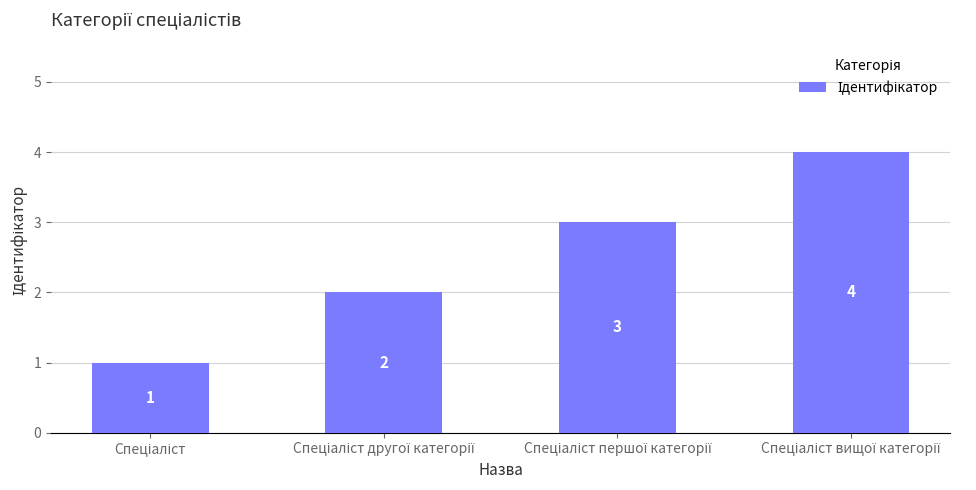

What is the minimum value shown in the chart?

1